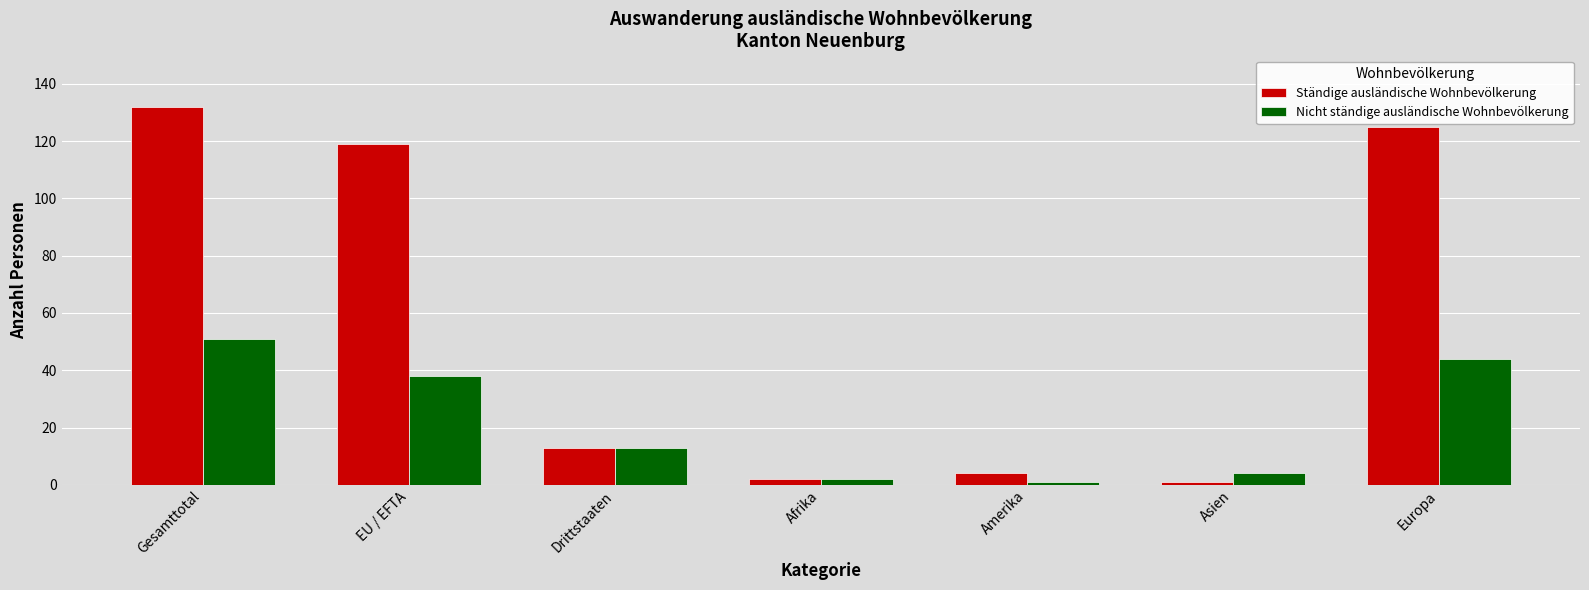

Which series has the largest range (max minus min)?

Ständige ausländische Wohnbevölkerung